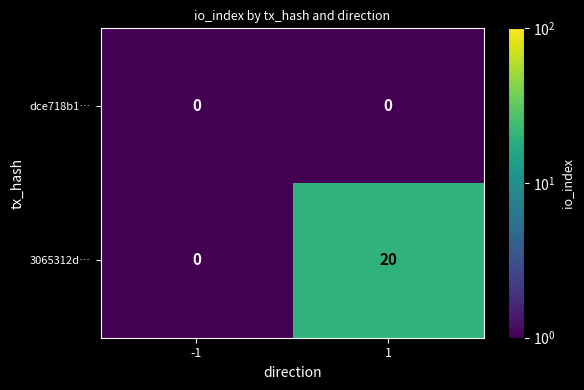

Reading left to right, extract all data points from this chart.

dce718b1…: -1=0	1=0
3065312d…: -1=0	1=20